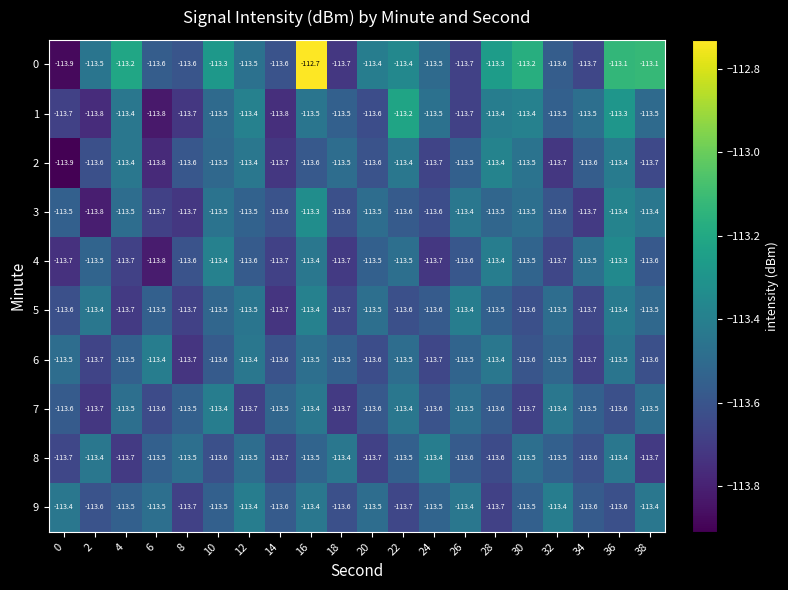

What is the sum of the 5 values at 18 and 14?

-227.4